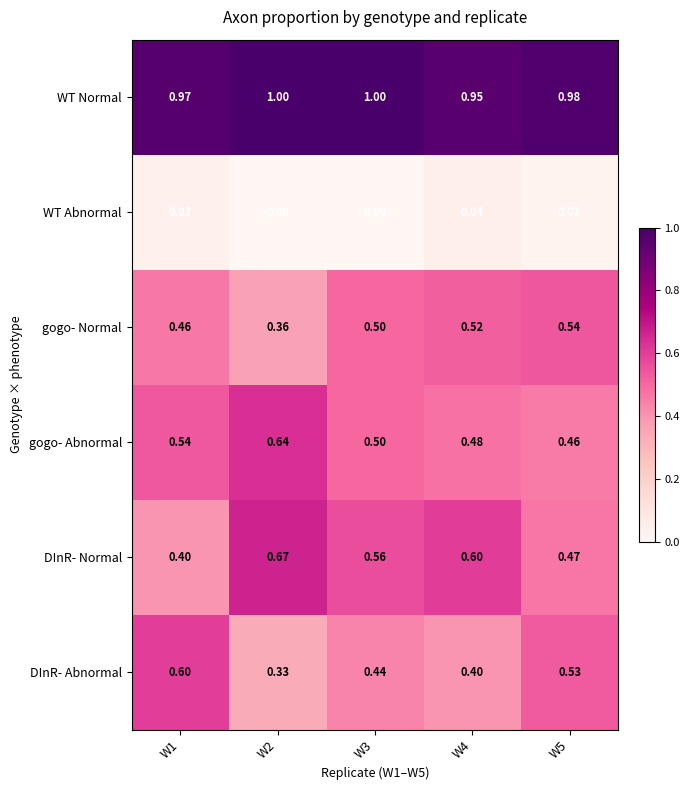

Which series has the largest total across all categories?

WT Normal